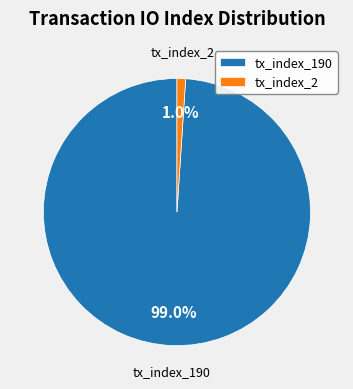

How many segments does this pie chart have?

2